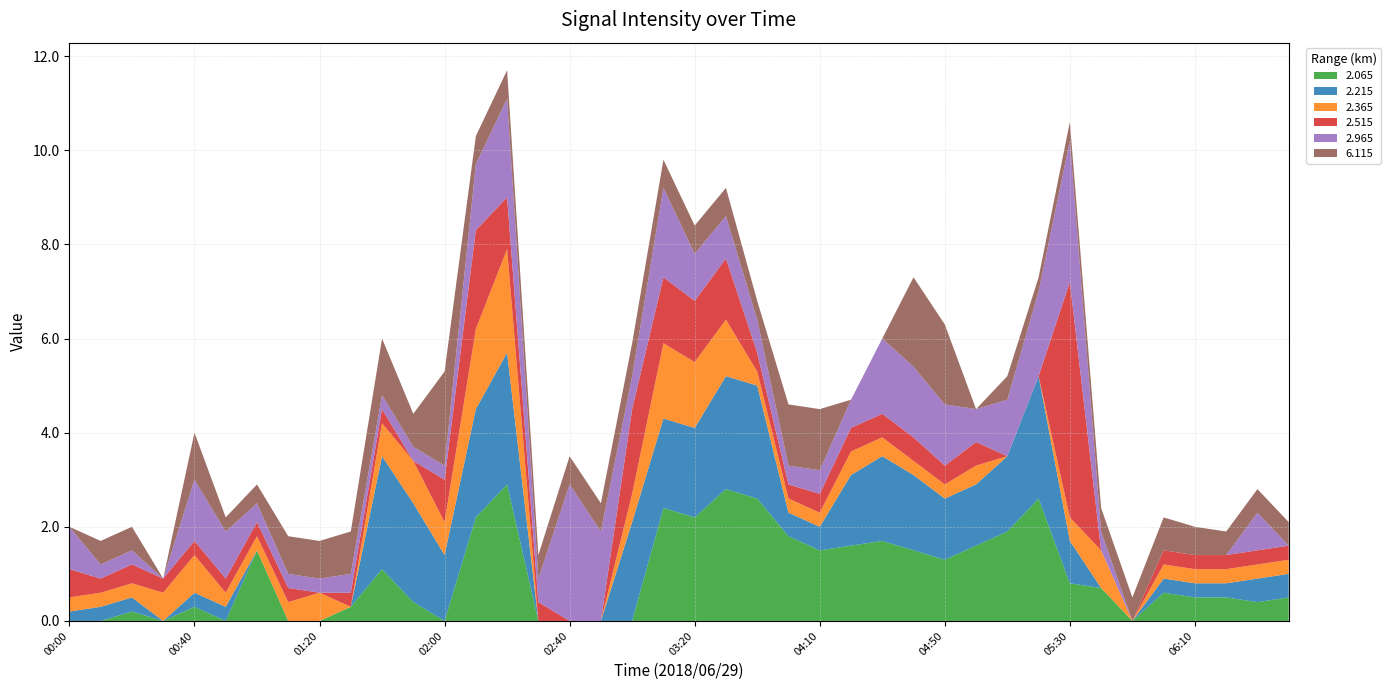

What is the highest value of the 2.065 series?

2.9